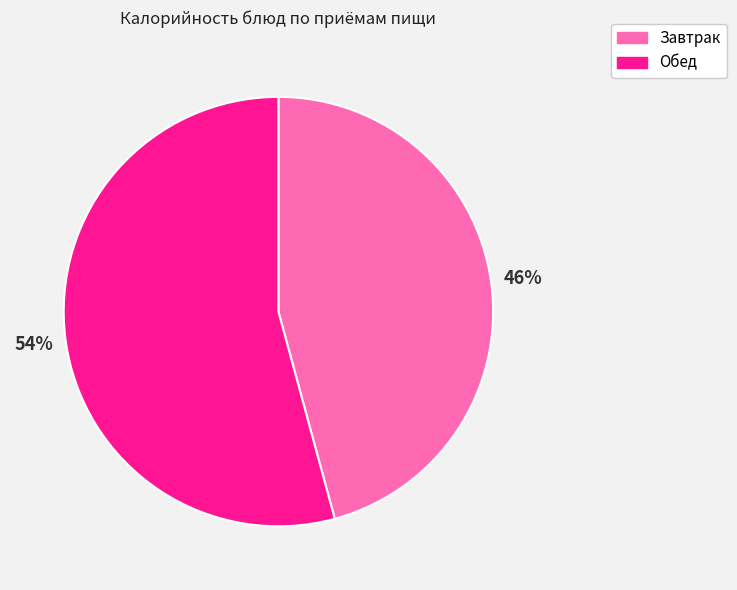

To the nearest percent, what is the average slice percentage?

50%